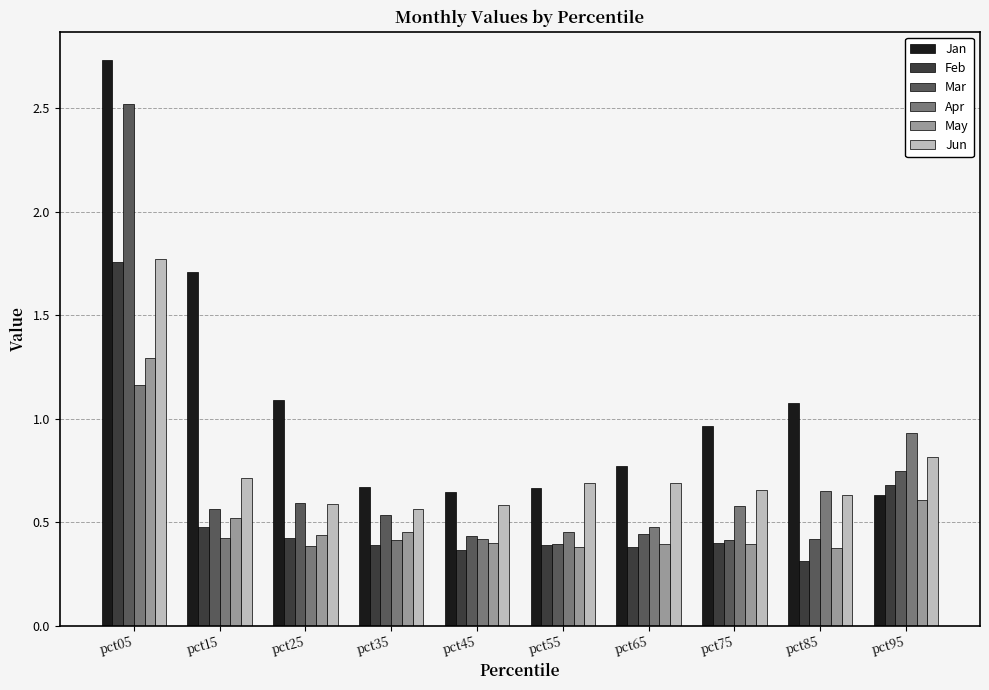

How many distinct data groups are displayed?

6